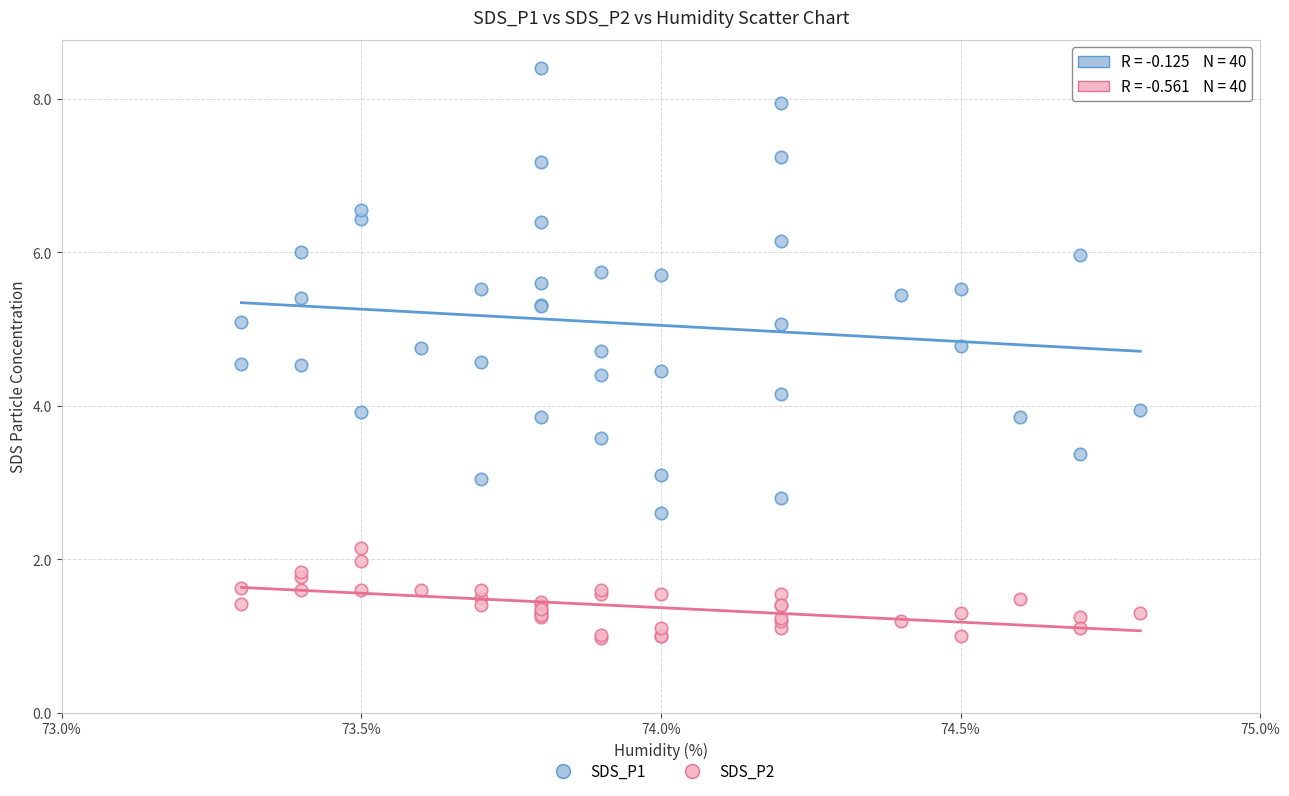

Which series contains the highest Y value?

SDS_P1